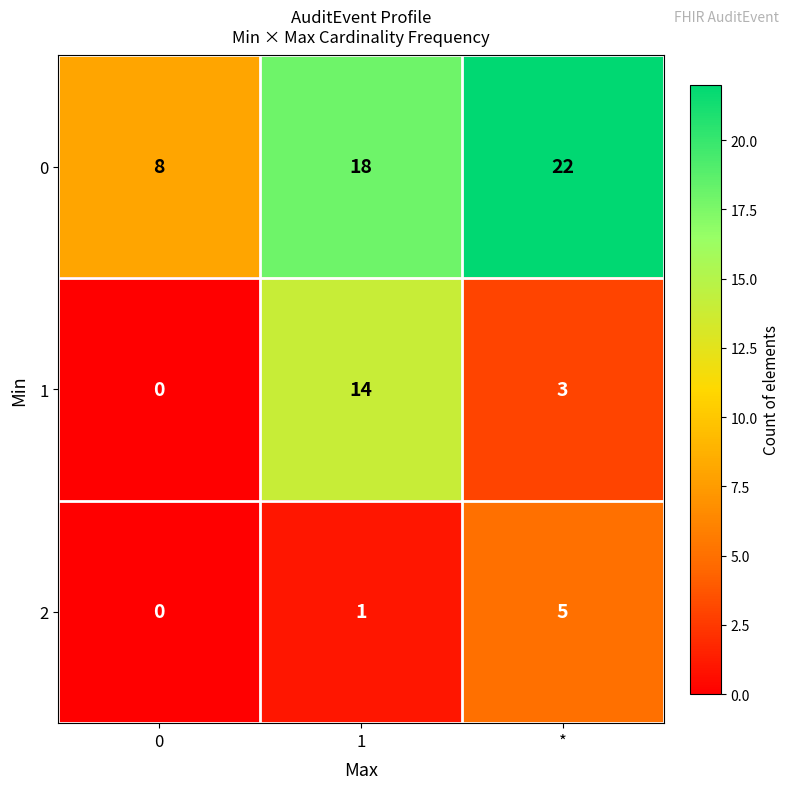

True or false: 1 has a value of -8 at 0.

False